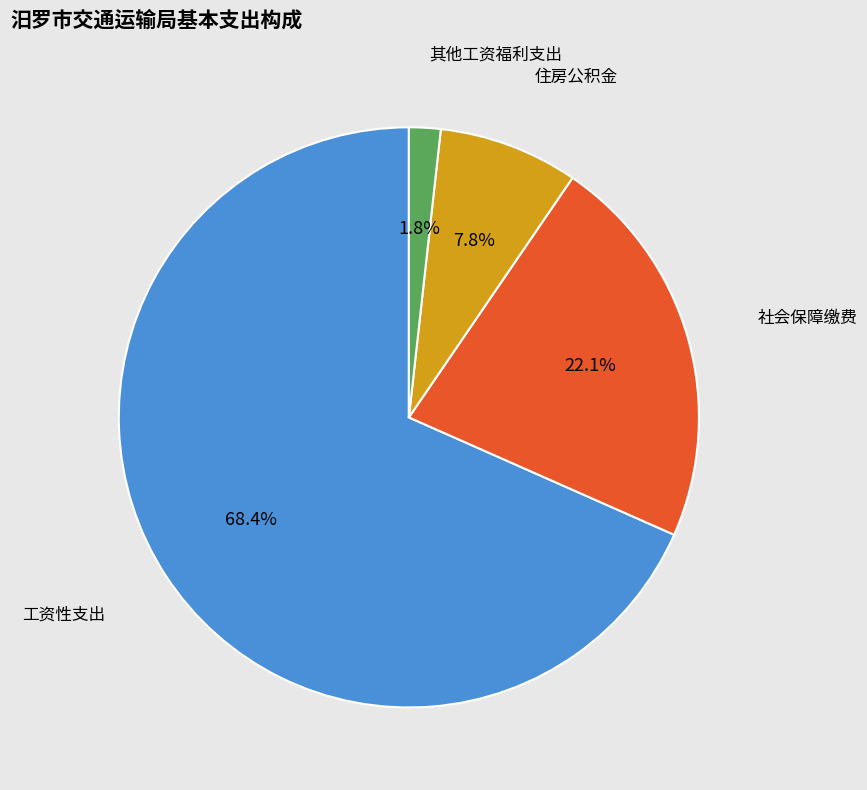

Combined, do 社会保障缴费 and 其他工资福利支出 account for over 50%?

No